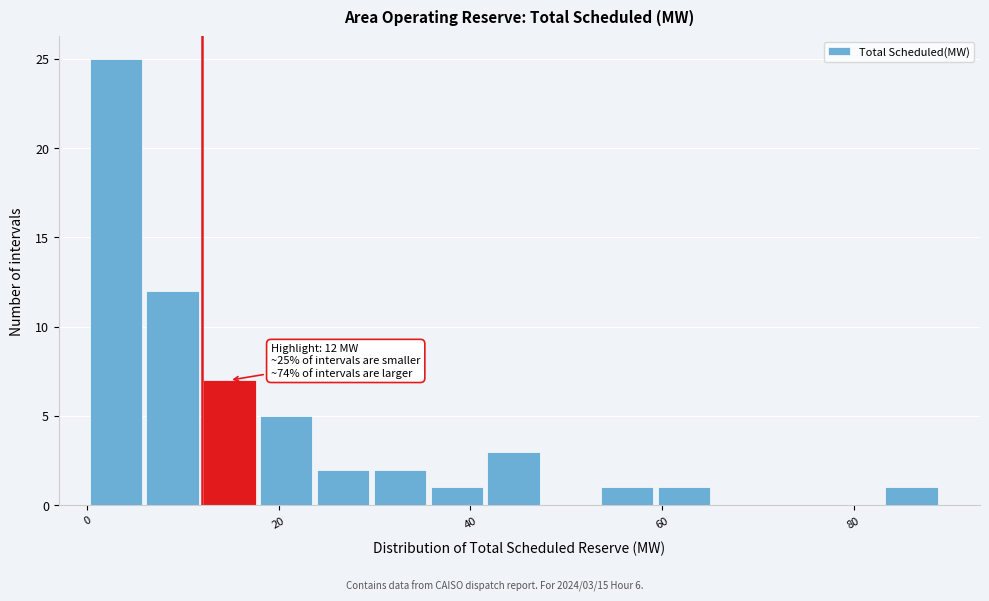

Around what value on the x-axis is the tallest bar? Give the approximate position of its centre, as read against the axis.

2